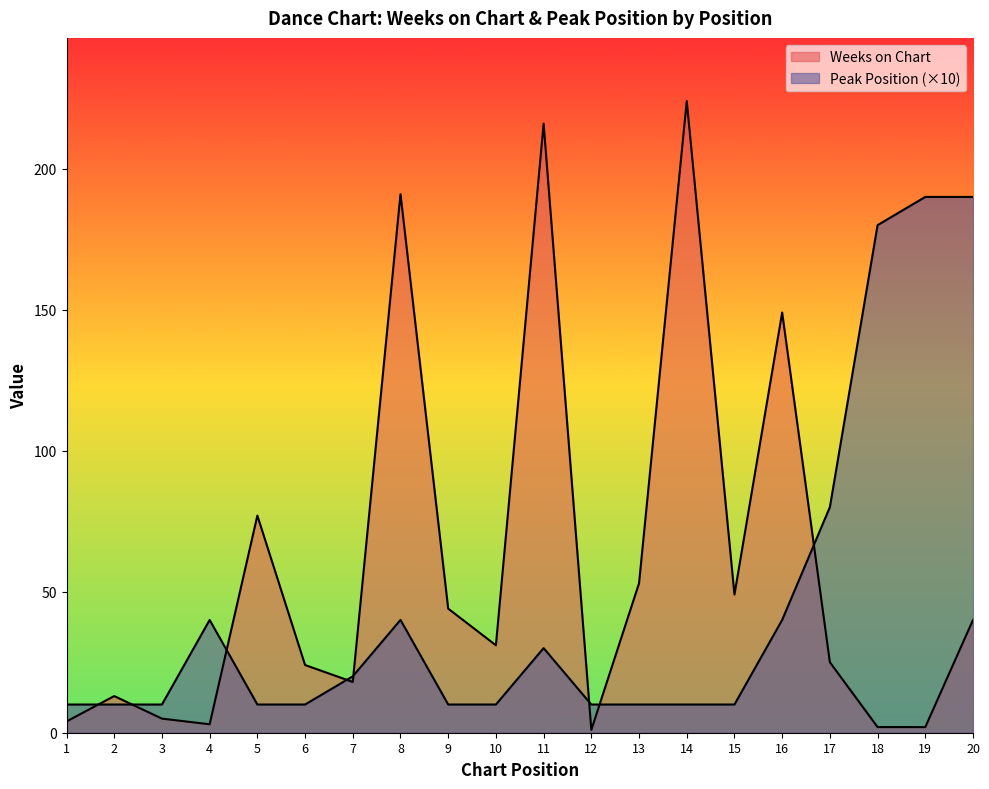

How many data points in Peak Position are above 10?

9